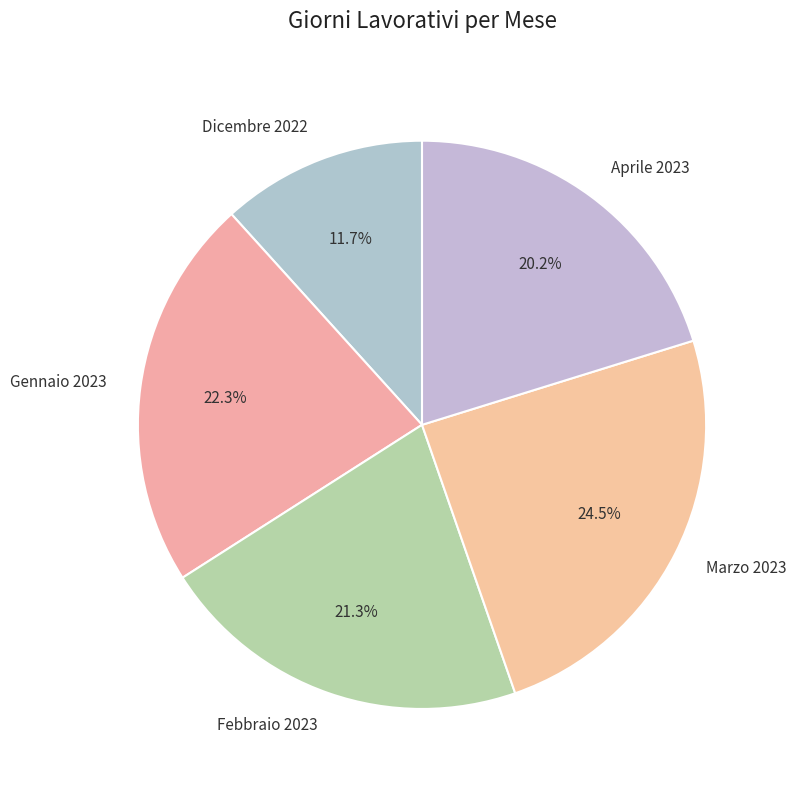

How many slices are in this pie chart?

5